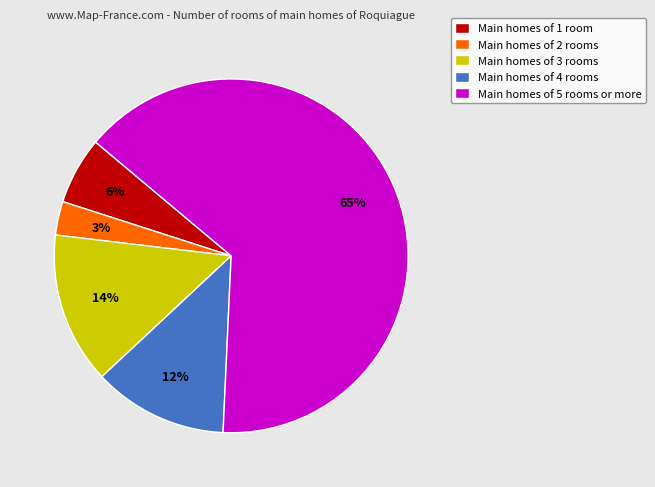

To the nearest percent, what portion does Main homes of 1 room represent?

6%